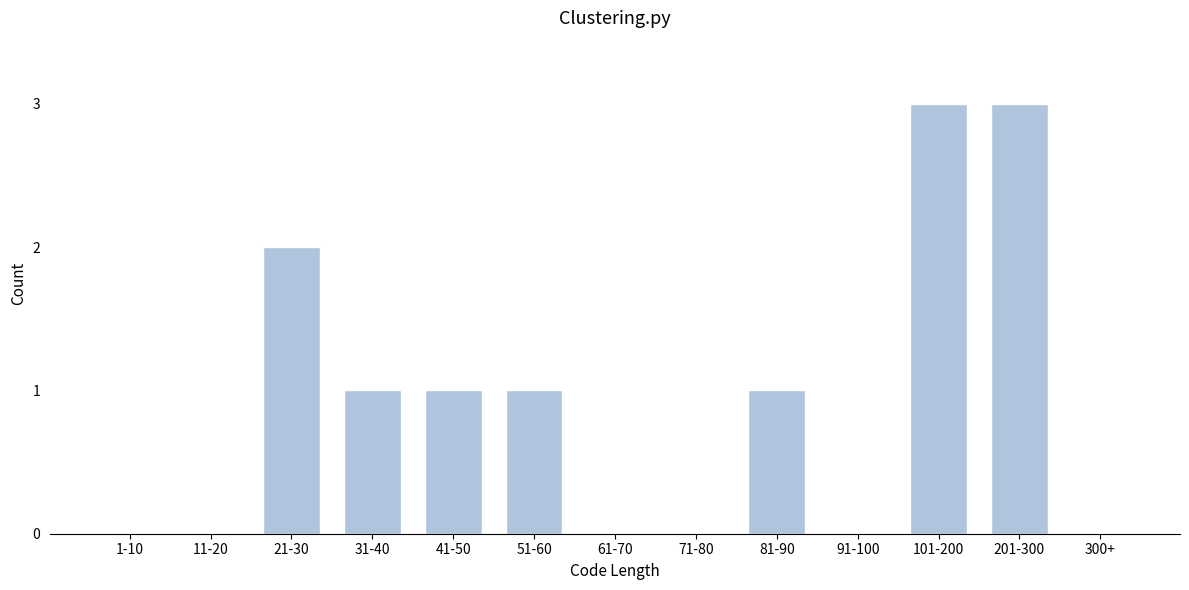

Reading right to left, list all the values displayed in this chart.

300+=0	201-300=3	101-200=3	91-100=0	81-90=1	71-80=0	61-70=0	51-60=1	41-50=1	31-40=1	21-30=2	11-20=0	1-10=0